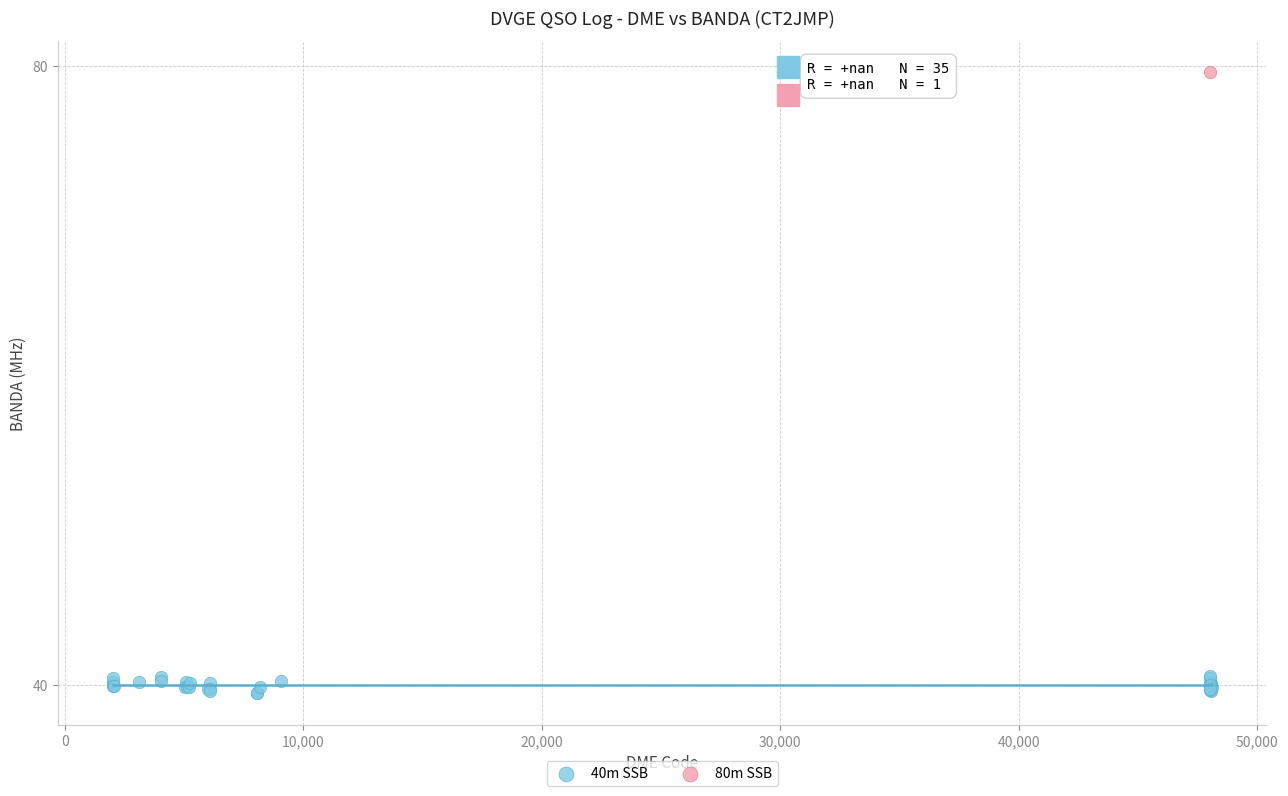

What are all the series names shown in the legend?

40m SSB, 80m SSB